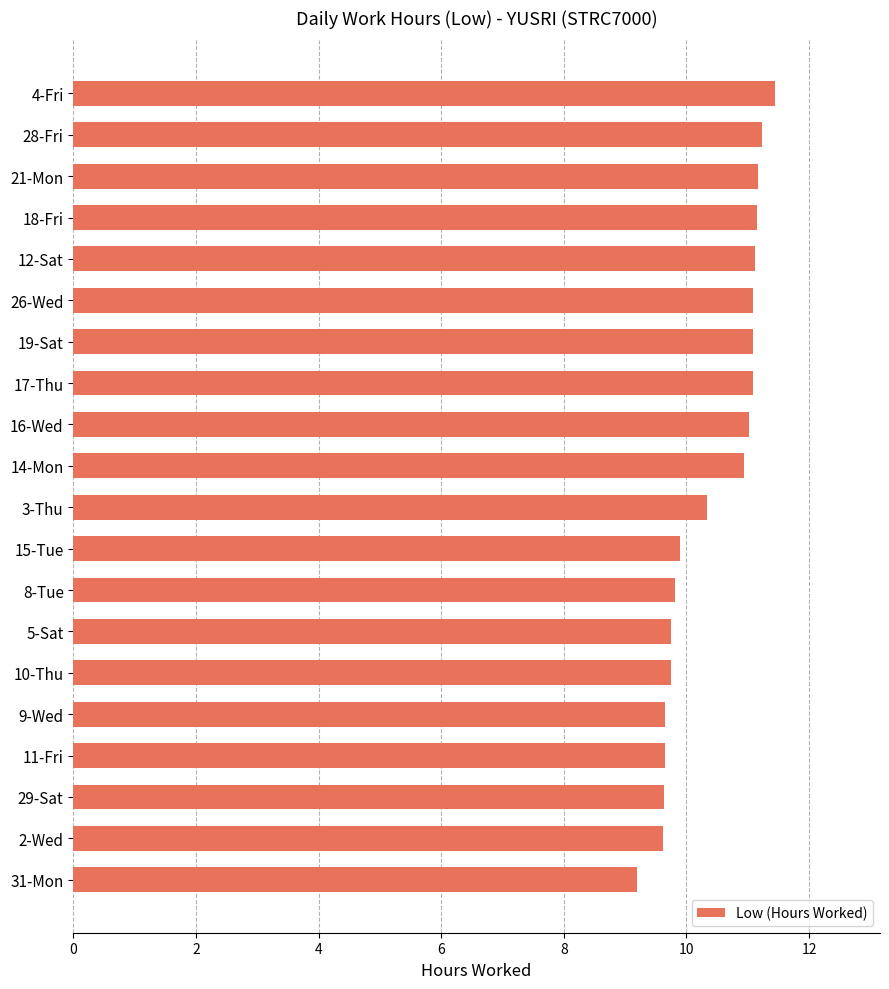

What is the sum of all values?

208.6